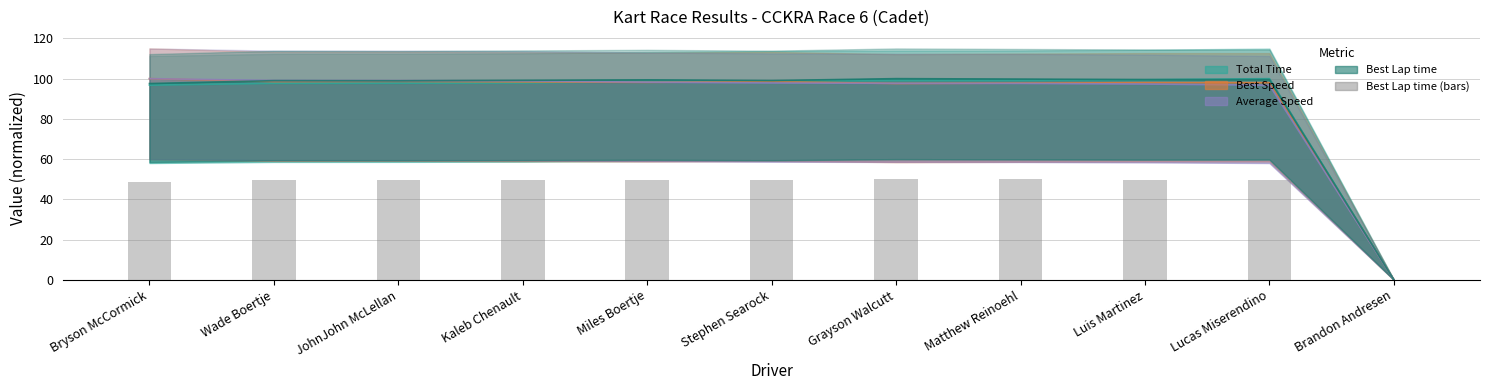

What is the label of the 8th bar from the left?

Matthew Reinoehl